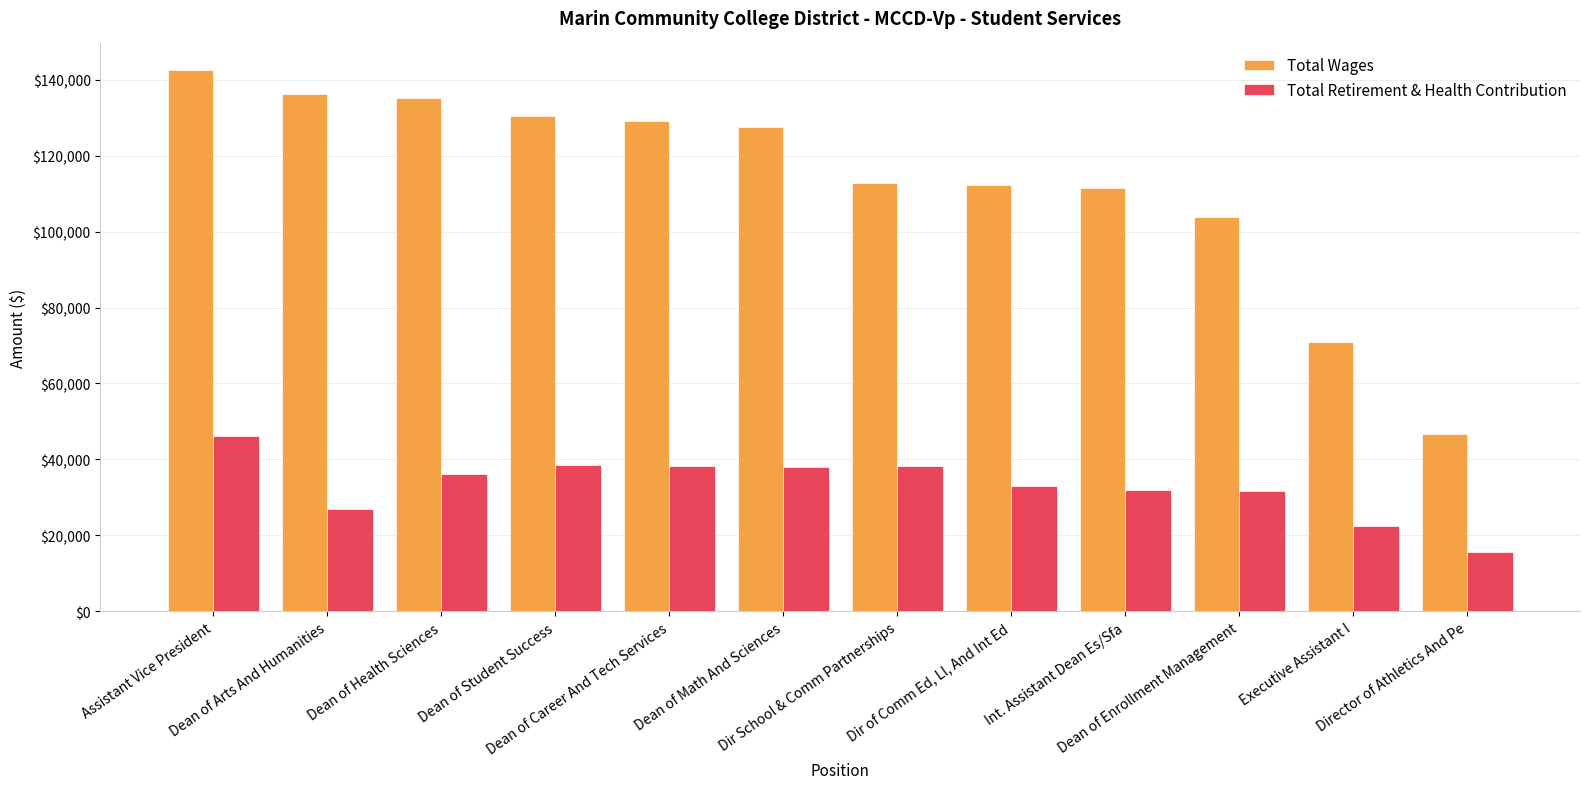

What is the sum of all Total Wages values?

1358224